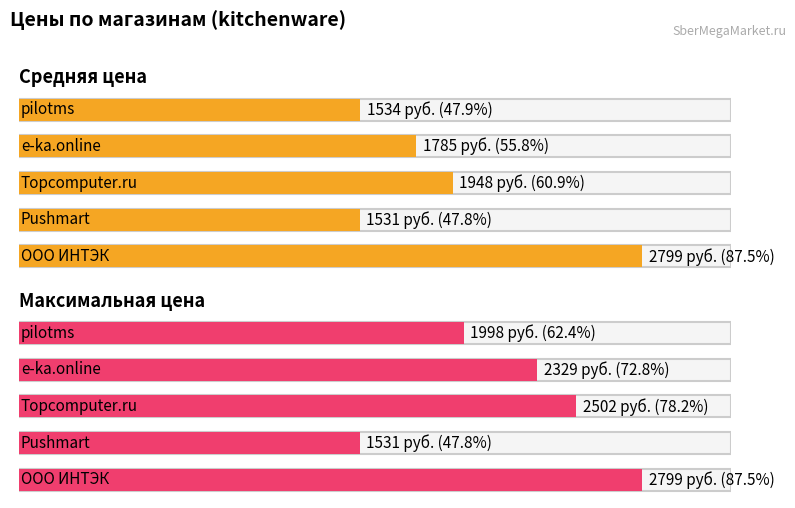

What are all the series names shown in the legend?

Средняя цена, Максимальная цена